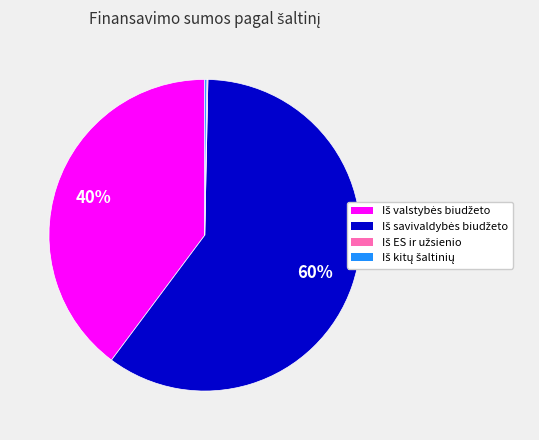

To the nearest percent, what is the difference between the largest and smallest slice percentages?

60%